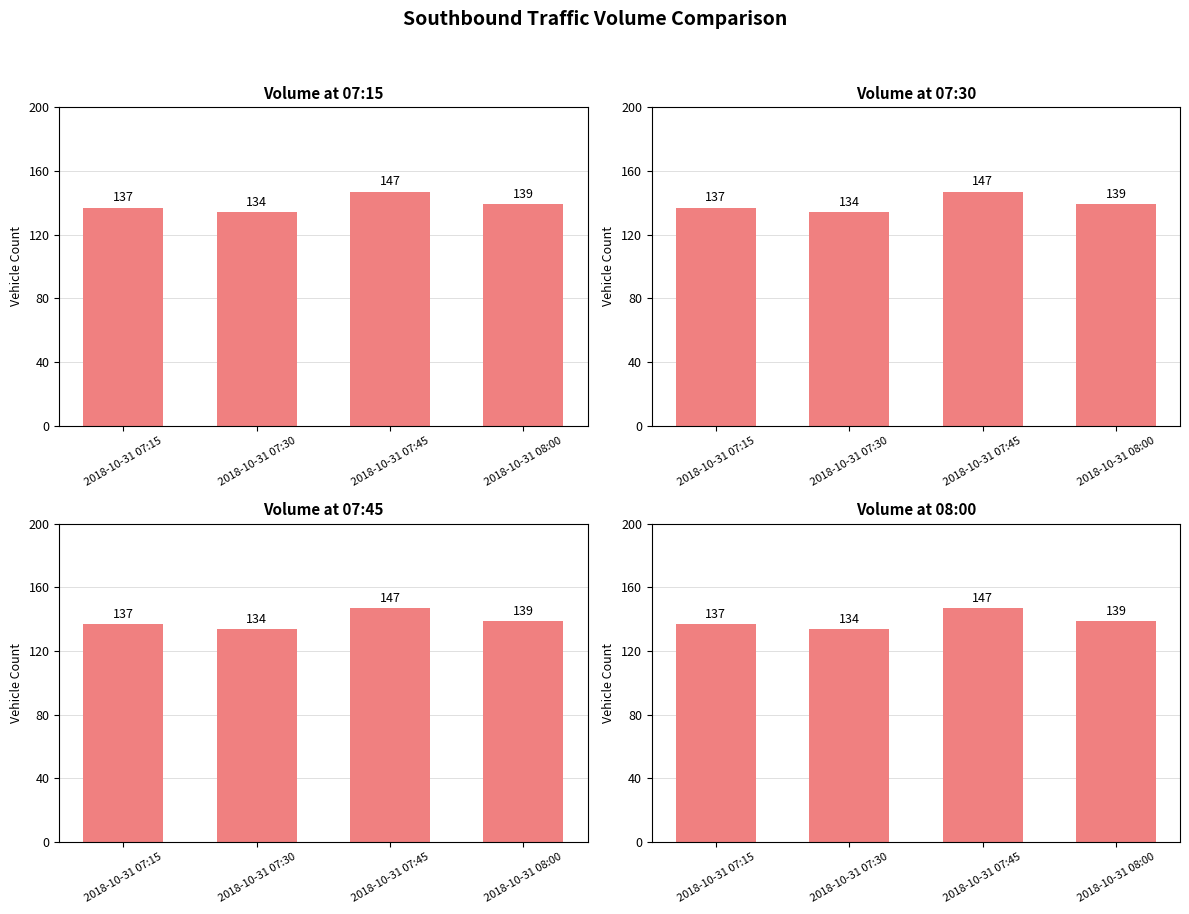

What is the label of the 3rd bar from the left?

2018-10-31 07:45